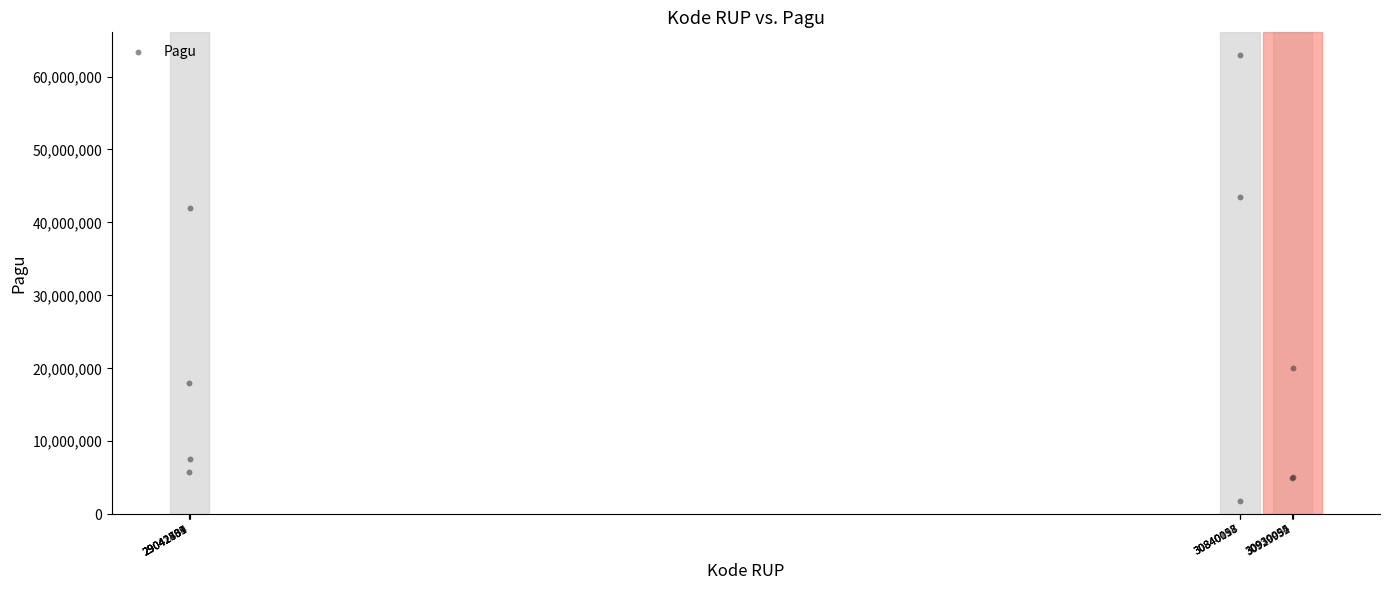

What Y value in the scatter plot is closest to 32400000?

42000000